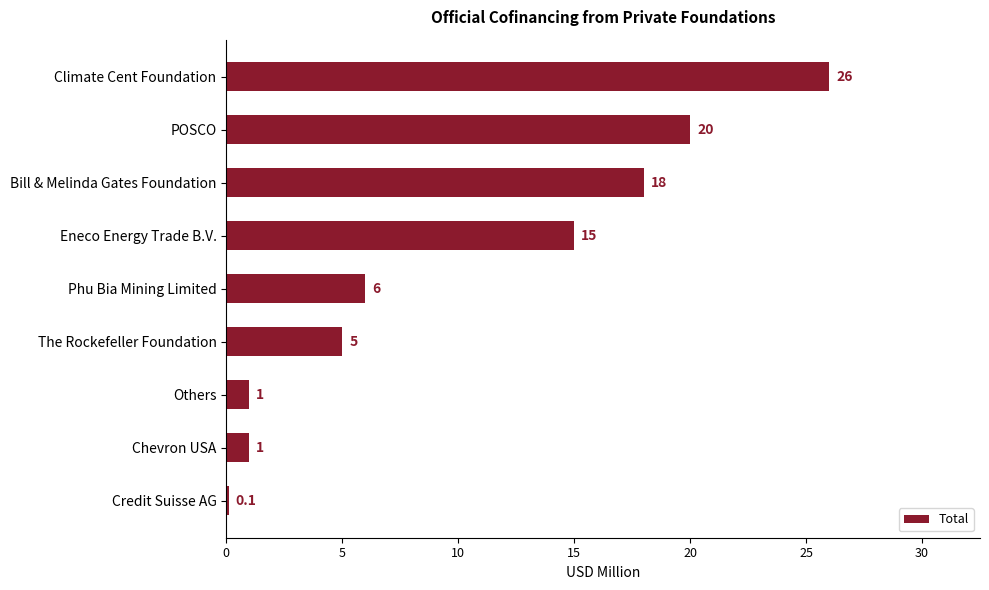

What position from the bottom is POSCO?

8